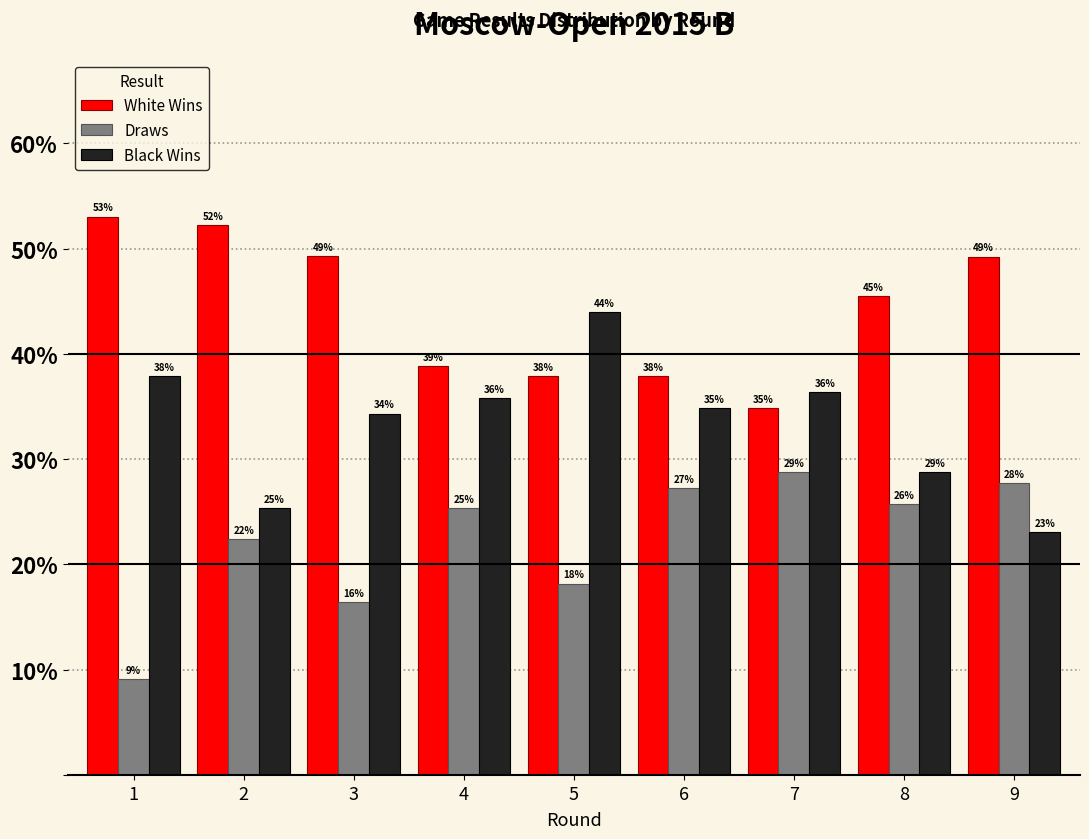

What is the total value across all series at 9?

100.0